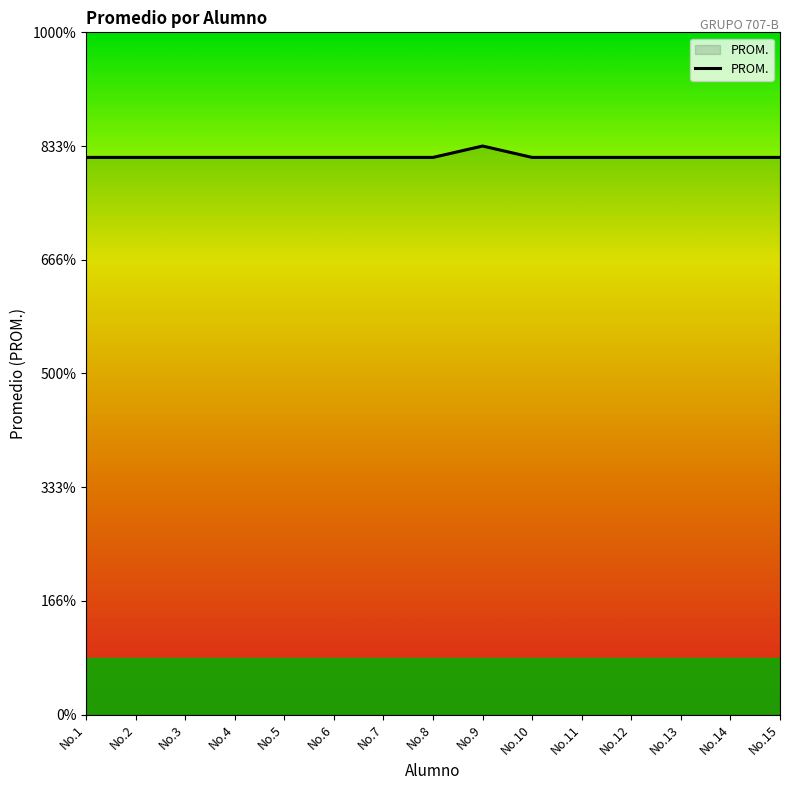

True or false: the data has more than 2 interior local peaks.

False